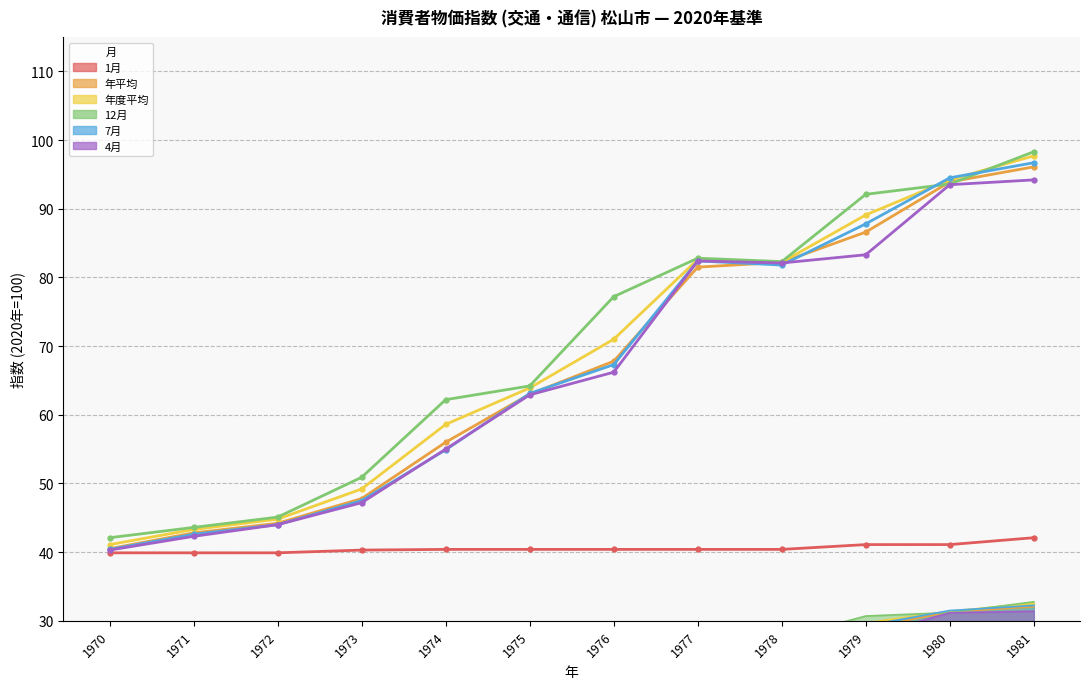

True or false: 年度平均 and 4月 intersect in this chart.

False